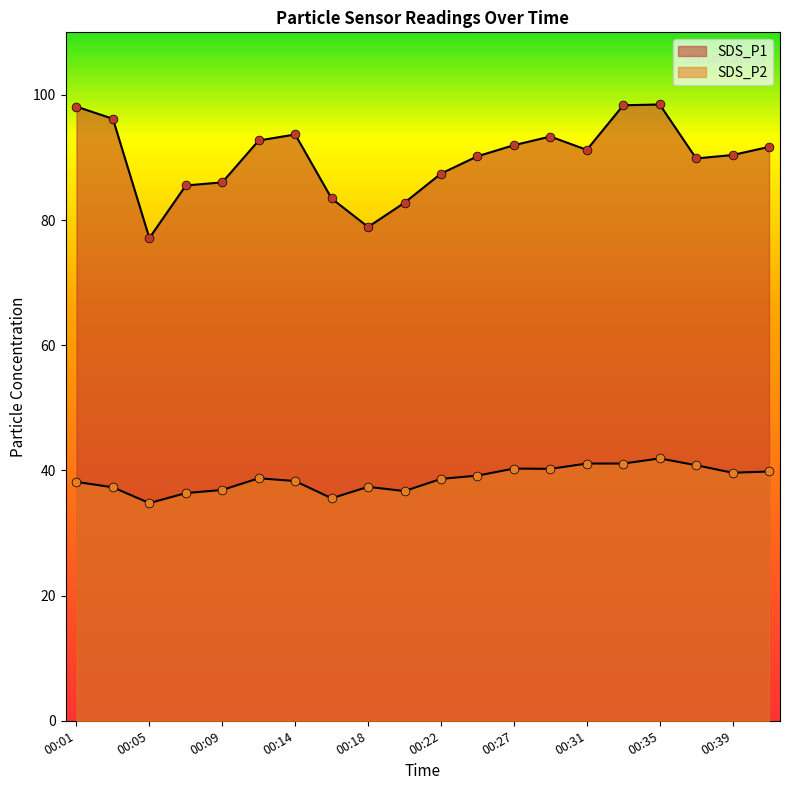

Which series has the largest Y range (max minus min)?

SDS_P1